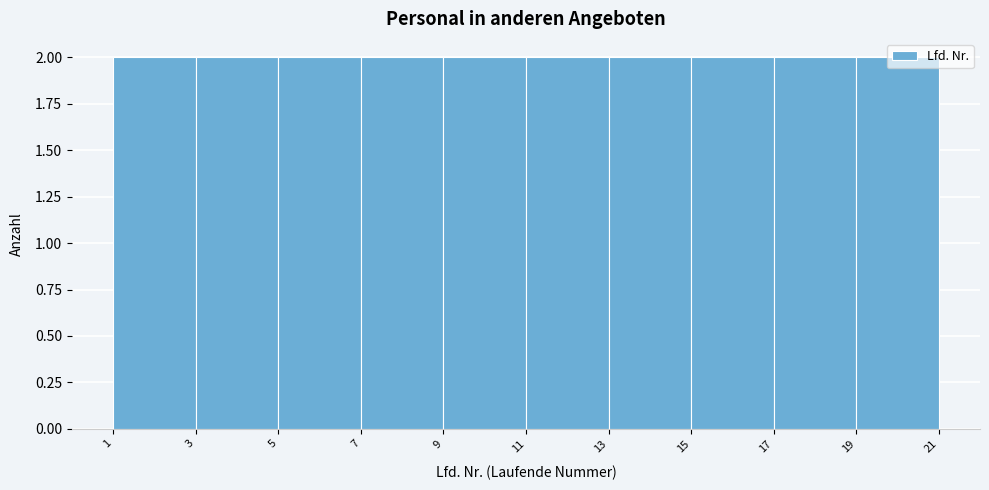

Reading left to right, list every bar in this chart as the range it spans on the x-axis followed by its height. The values are not printed on the chart, so give them approximately, as read against the axis.

1 to 3: 2
3 to 5: 2
5 to 7: 2
7 to 9: 2
9 to 11: 2
11 to 13: 2
13 to 15: 2
15 to 17: 2
17 to 19: 2
19 to 21: 2